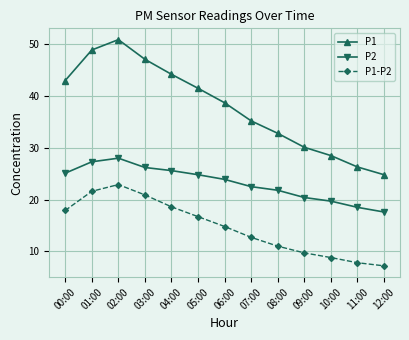

How many interior local peaks does the P1-P2 series have?

1